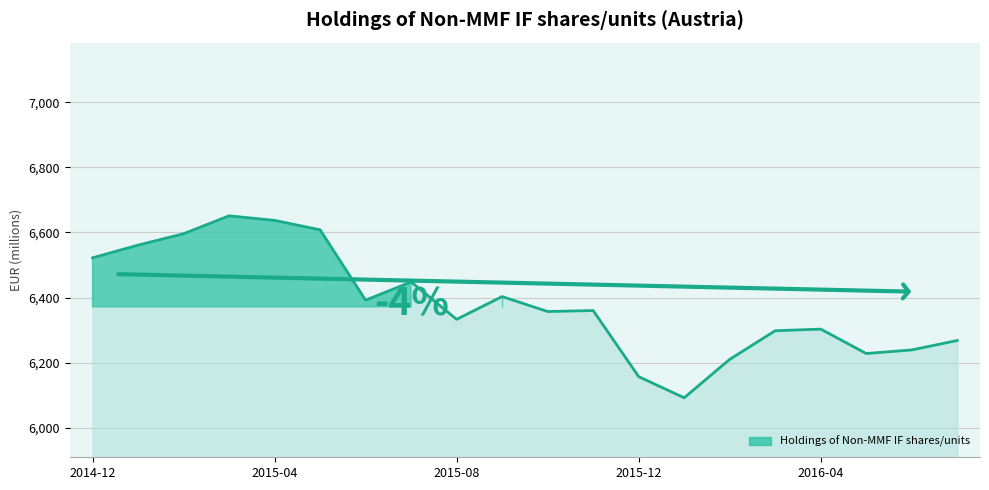

What is the difference between the maximum and second lowest values?

494